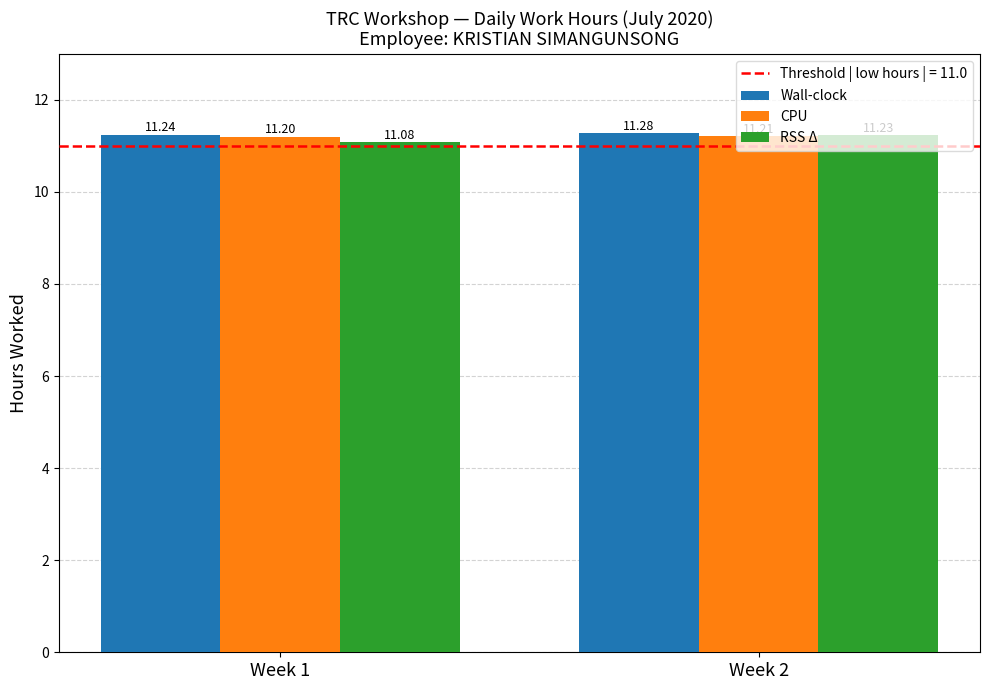

Reading left to right, extract all data points from this chart.

Wall-clock: 11.2	11.3
CPU: 11.2	11.2
RSS Δ: 11.1	11.2